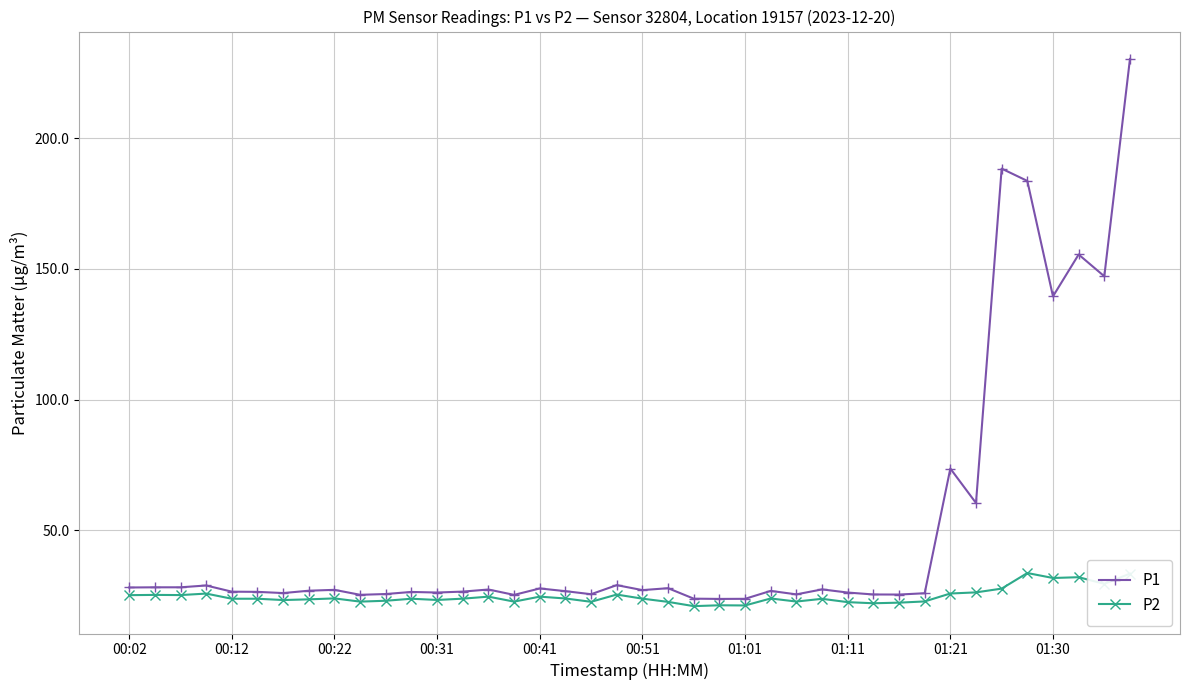

Rank the series by their average value, from highest to lowest.

P1, P2